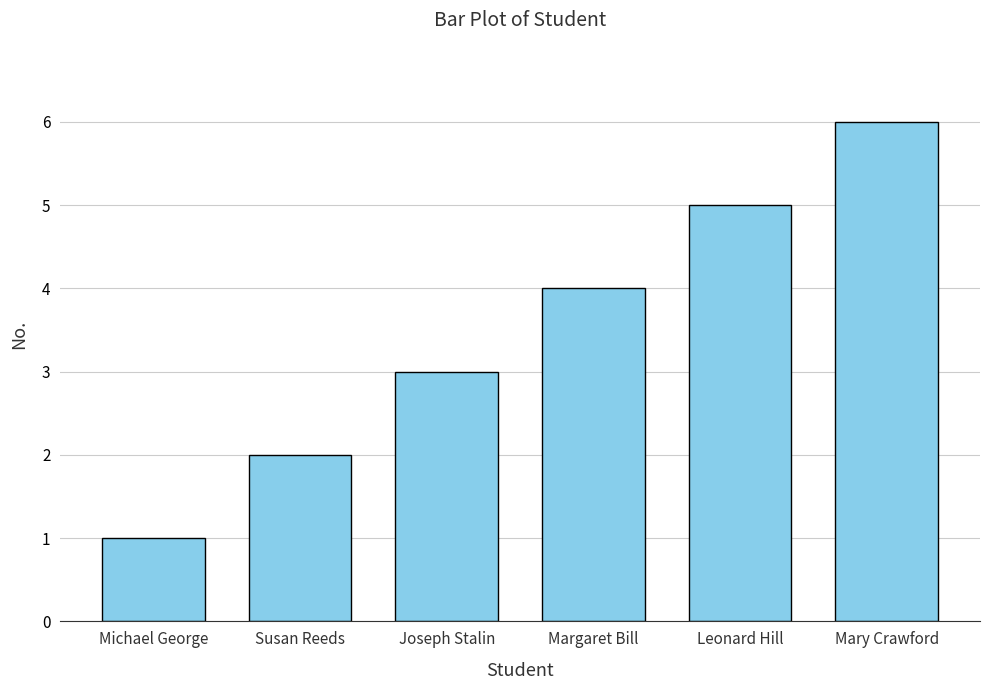

Reading right to left, transcribe all the data shown in this chart.

Mary Crawford=6	Leonard Hill=5	Margaret Bill=4	Joseph Stalin=3	Susan Reeds=2	Michael George=1